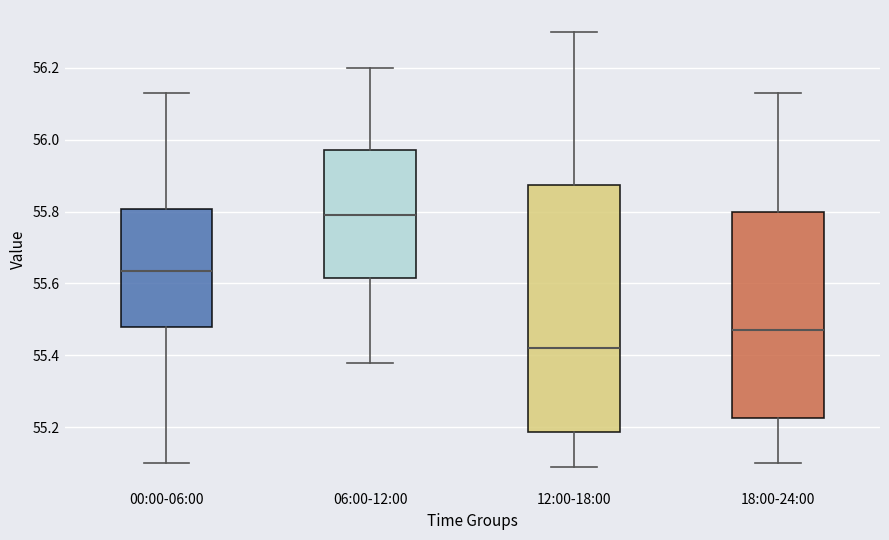

Reading left to right, transcribe this box plot: for each box, give where its median line is, the range the box spans, and where its two whiskers end, as read against the y-axis. The values are not printed on the chart, so give them approximately, as read against the axis.

00:00-06:00: median 55.64, box 55.48 to 55.80, whiskers 55.10 to 56.14
06:00-12:00: median 55.80, box 55.62 to 55.98, whiskers 55.38 to 56.20
12:00-18:00: median 55.42, box 55.18 to 55.88, whiskers 55.10 to 56.30
18:00-24:00: median 55.48, box 55.22 to 55.80, whiskers 55.10 to 56.14